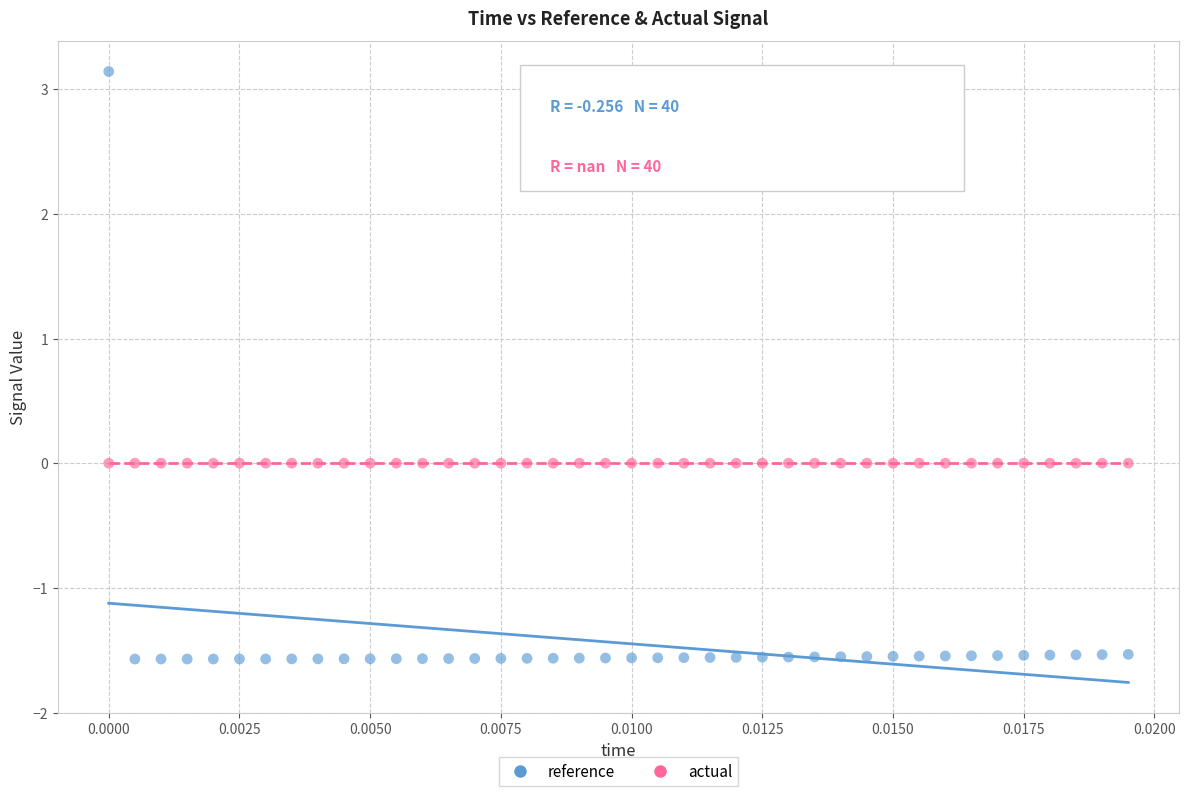

Which series contains the lowest Y value?

reference